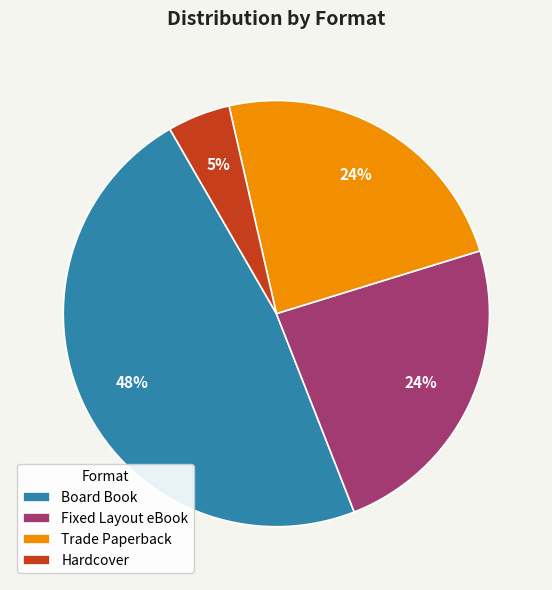

Combined, do Board Book and Hardcover account for over 50%?

Yes